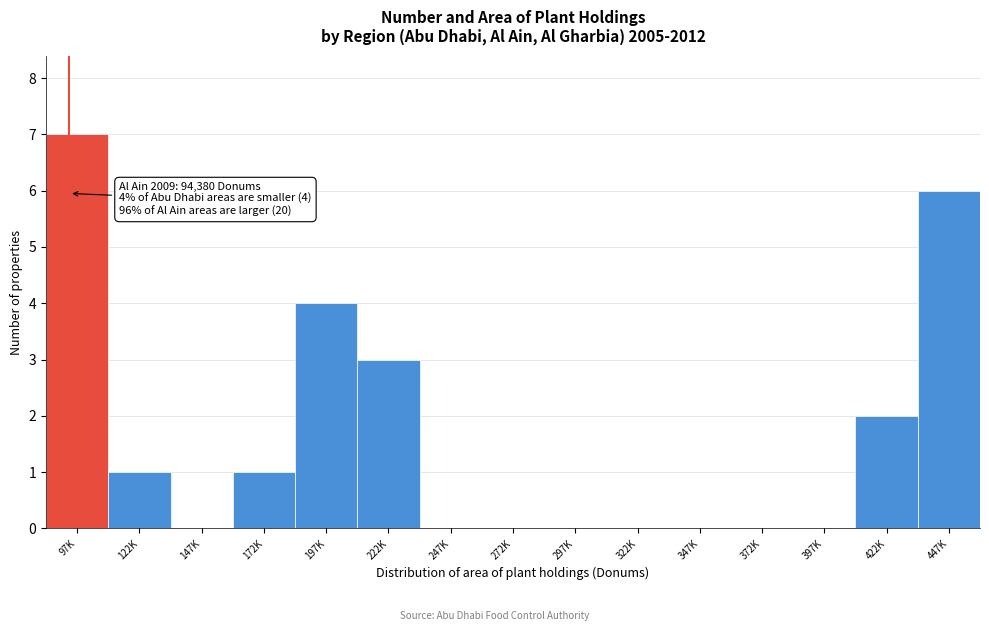

Reading left to right, transcribe all the data shown in this chart.

97K=7	122K=1	147K=0	172K=1	197K=4	222K=3	247K=0	272K=0	297K=0	322K=0	347K=0	372K=0	397K=0	422K=2	447K=6